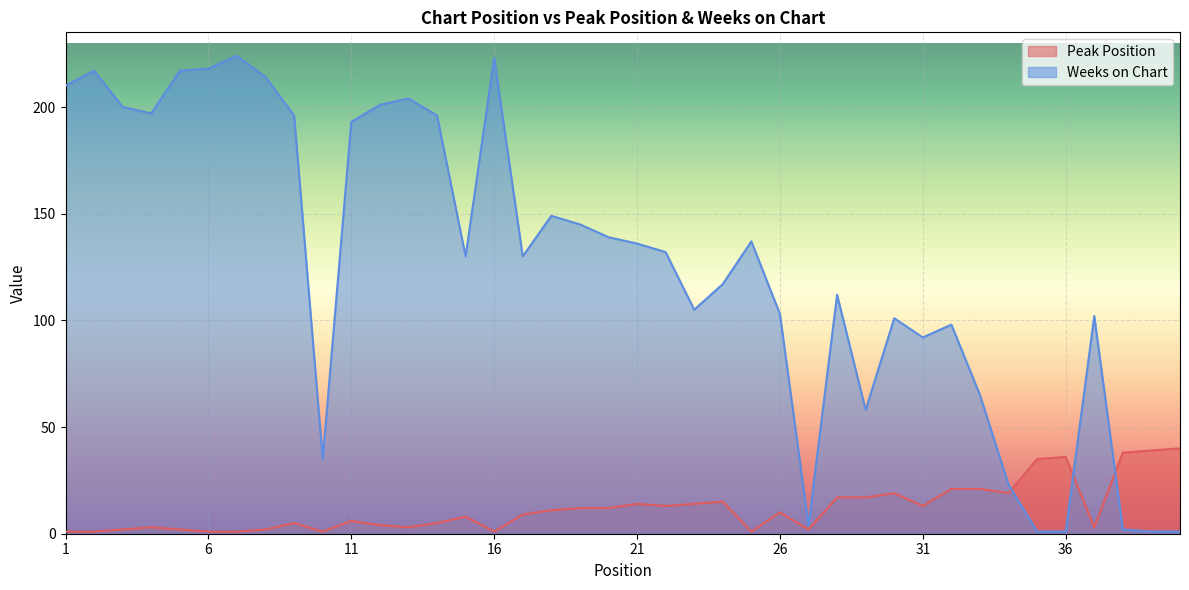

What is the approximate value of Weeks on Chart at 10, to the nearest 50?

50